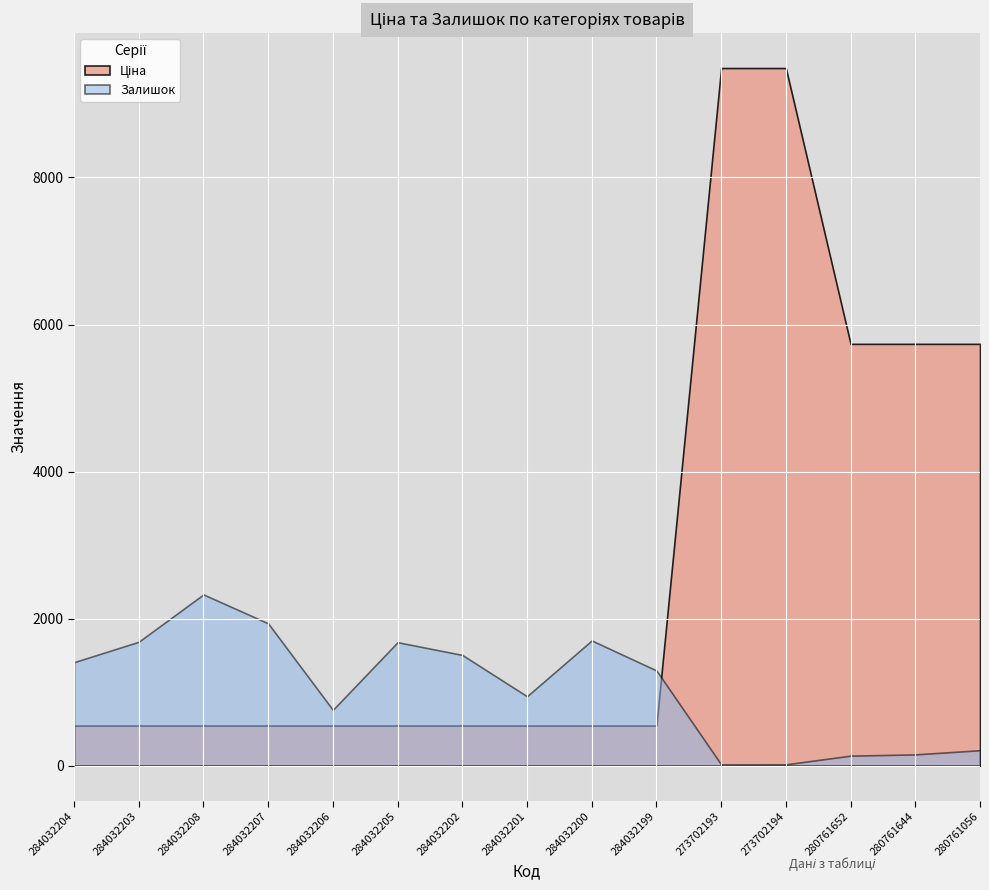

What is the value of the Ціна point at the 12th from the left?

9488.2